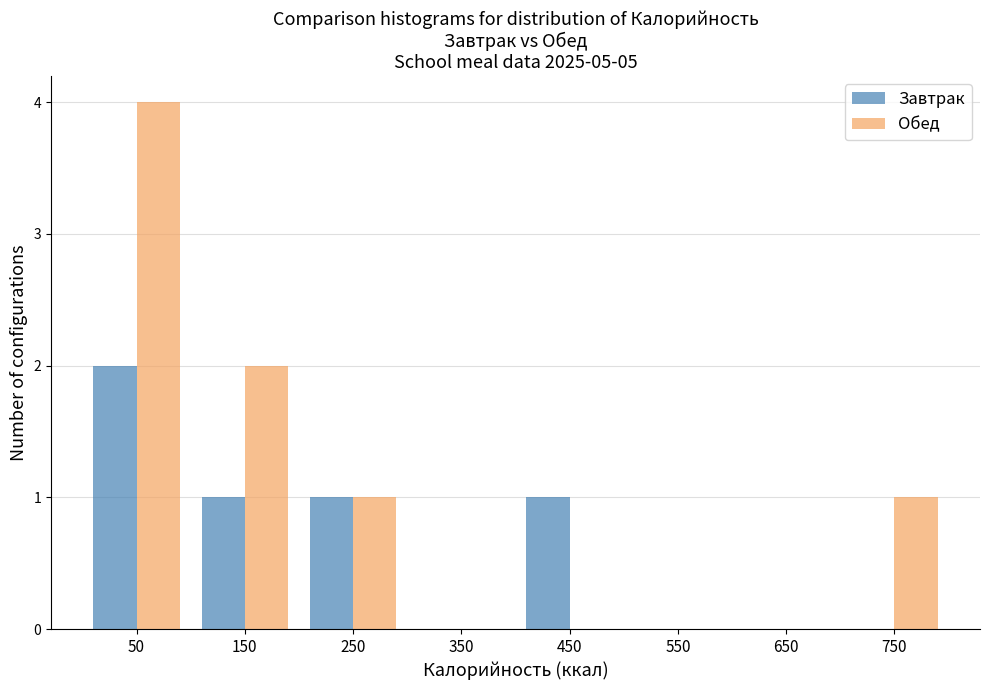

Reading left to right, list all the values displayed in this chart.

Завтрак: 50=2	150=1	250=1	350=0	450=1	550=0	650=0	750=0
Обед: 50=4	150=2	250=1	350=0	450=0	550=0	650=0	750=1